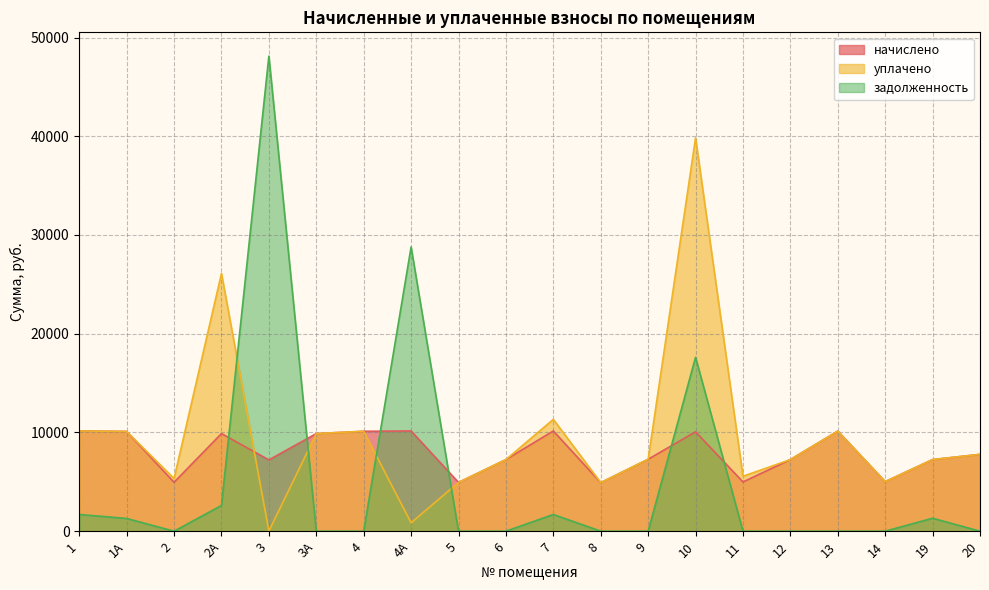

Reading left to right, transcribe all the data shown in this chart.

начислено: 1=10151.3	1А=10101.6	2=4951.4	2А=9886.3	3=7220.2	3А=9886.6	4=10118.2	4А=10151.3	5=4934.9	6=7253.3	7=10151.3	8=4918.3	9=7286.4	10=10068.5	11=4984.6	12=7253.3	13=10134.7	14=5017.7	19=7253.3	20=7783.2
уплачено: 1=10151.3	1А=10101.6	2=5334.2	2А=26104.7	3=0.0	3А=9886.6	4=10118.2	4А=846.0	5=4934.9	6=7253.3	7=11326.2	8=4918.3	9=7286.4	10=39837.0	11=5562.5	12=7253.3	13=10134.7	14=5017.7	19=7253.3	20=7783.2
задолженность: 1=1691.9	1А=1289.7	2=0.0	2А=2604.4	3=48119.4	3А=0.0	4=0.0	4А=28788.8	5=0.0	6=0.0	7=1691.9	8=0.0	9=0.0	10=17611.9	11=0.0	12=0.0	13=0.0	14=0.0	19=1311.0	20=0.0